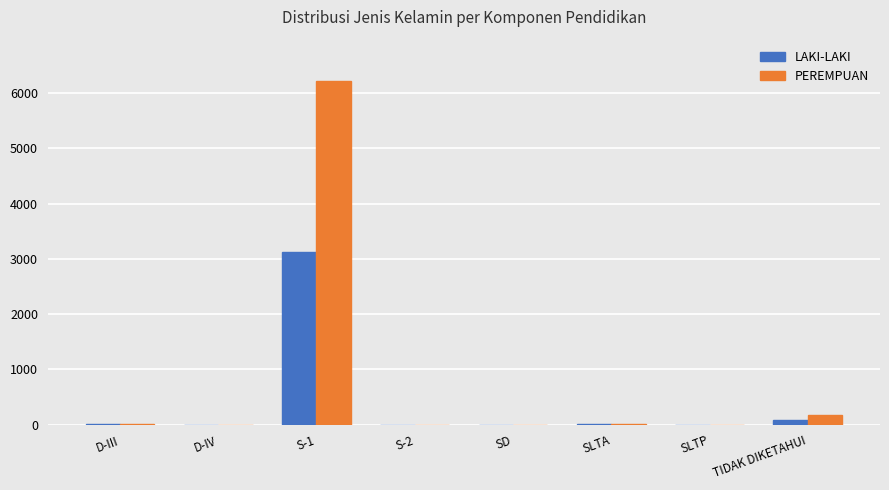

What is the sum of all LAKI-LAKI values?

3232